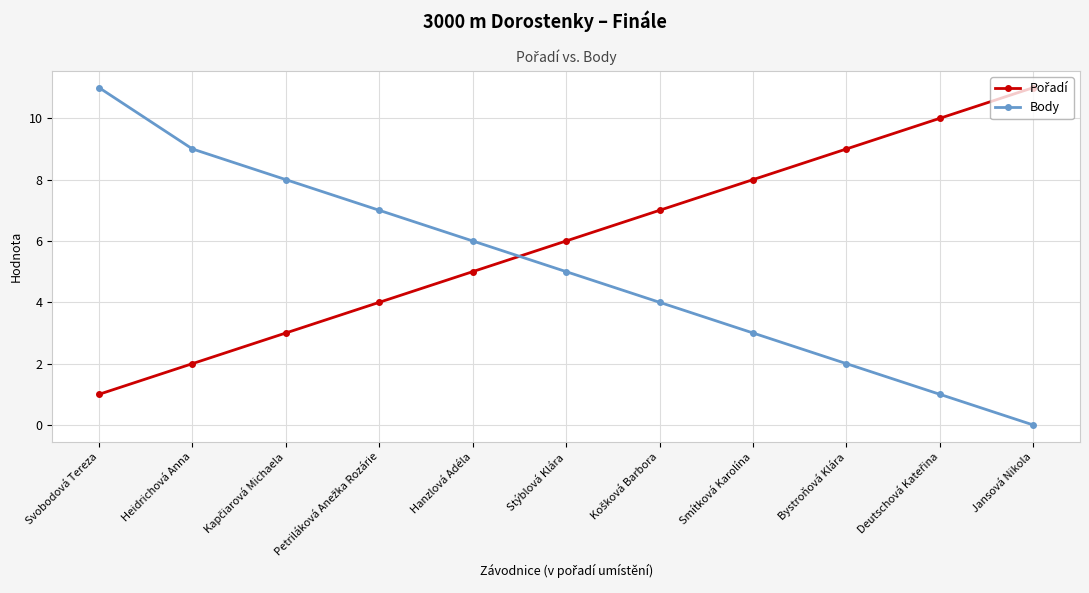

At which category is the sum across all series the highest?

Svobodová Tereza